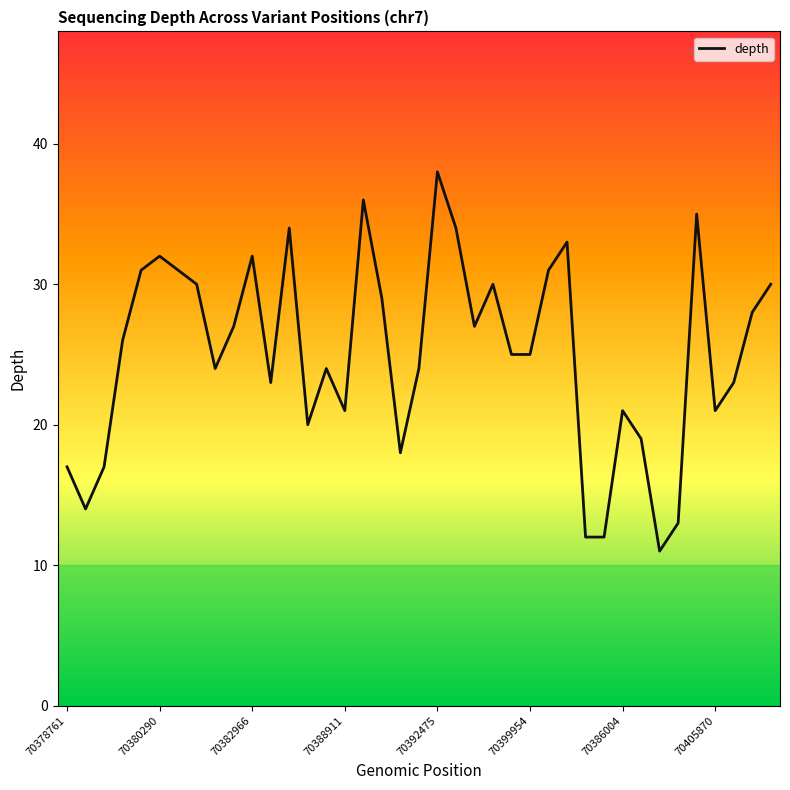

What is the difference between the maximum and minimum values?

27